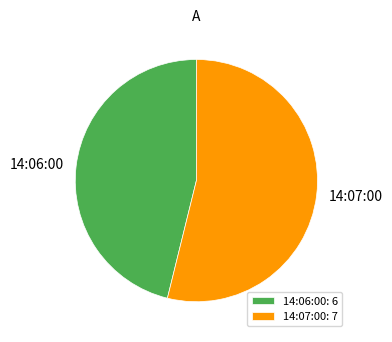

How many slices are in this pie chart?

2